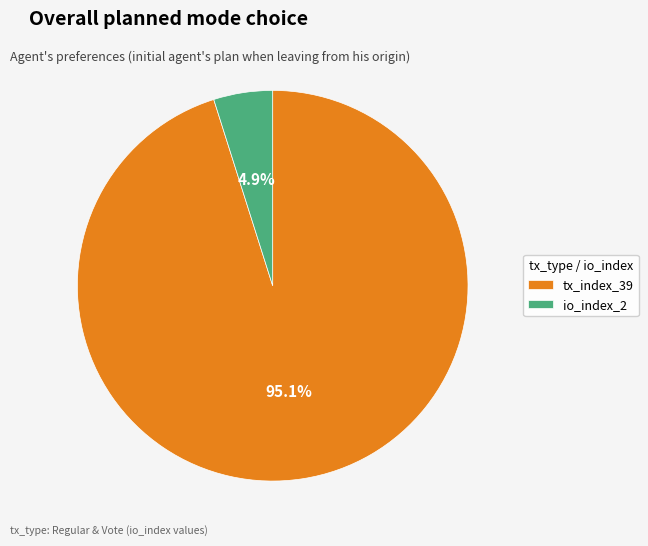

Which category has the smallest portion of the pie?

io_index_2